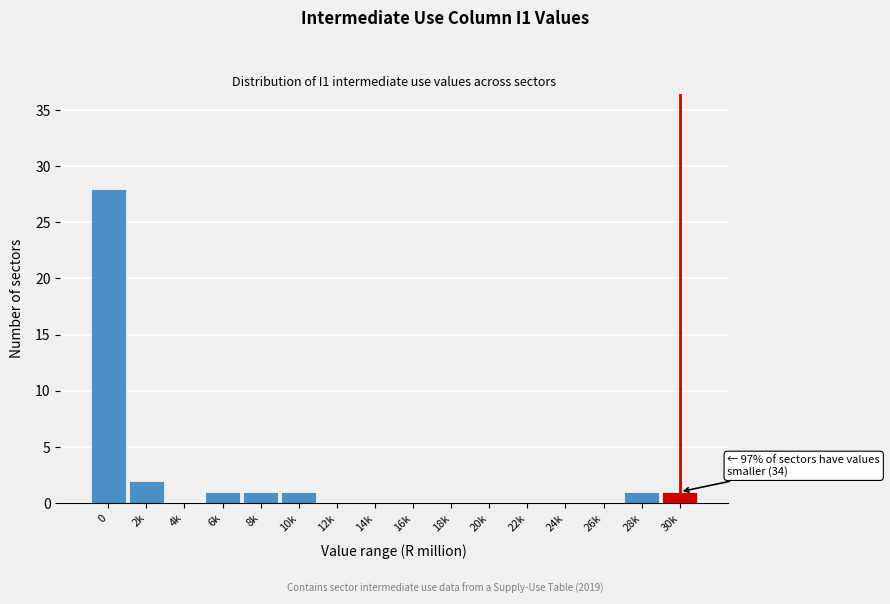

Reading left to right, list all the values displayed in this chart.

0=28	2k=2	4k=0	6k=1	8k=1	10k=1	12k=0	14k=0	16k=0	18k=0	20k=0	22k=0	24k=0	26k=0	28k=1	30k=1